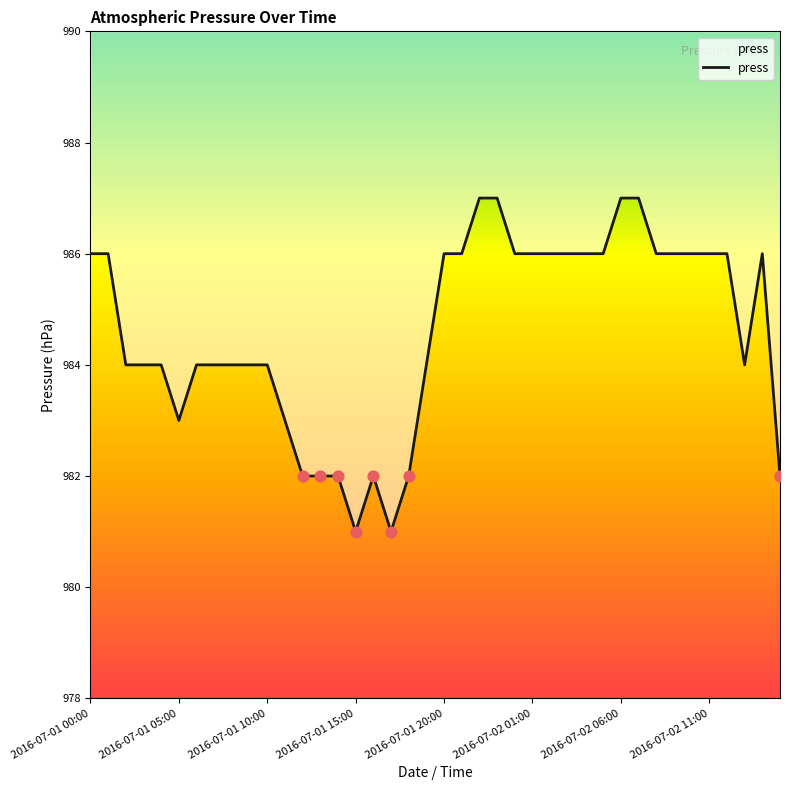

Between 2016-07-01 00:00 and 2016-07-01 10:00, which is larger?

2016-07-01 00:00